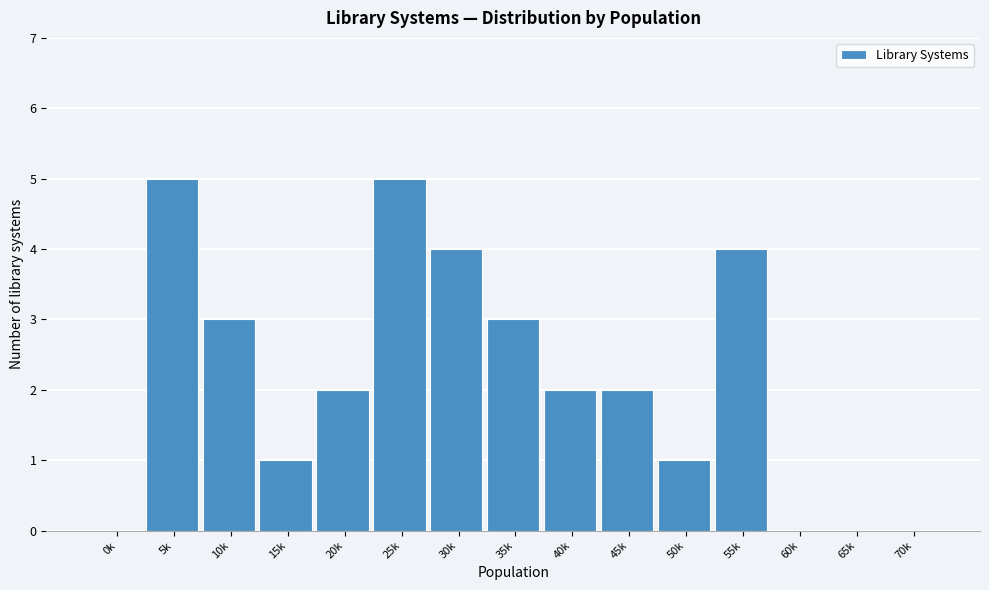

Reading right to left, what are all the values shown in this chart?

70k=0	65k=0	60k=0	55k=4	50k=1	45k=2	40k=2	35k=3	30k=4	25k=5	20k=2	15k=1	10k=3	5k=5	0k=0